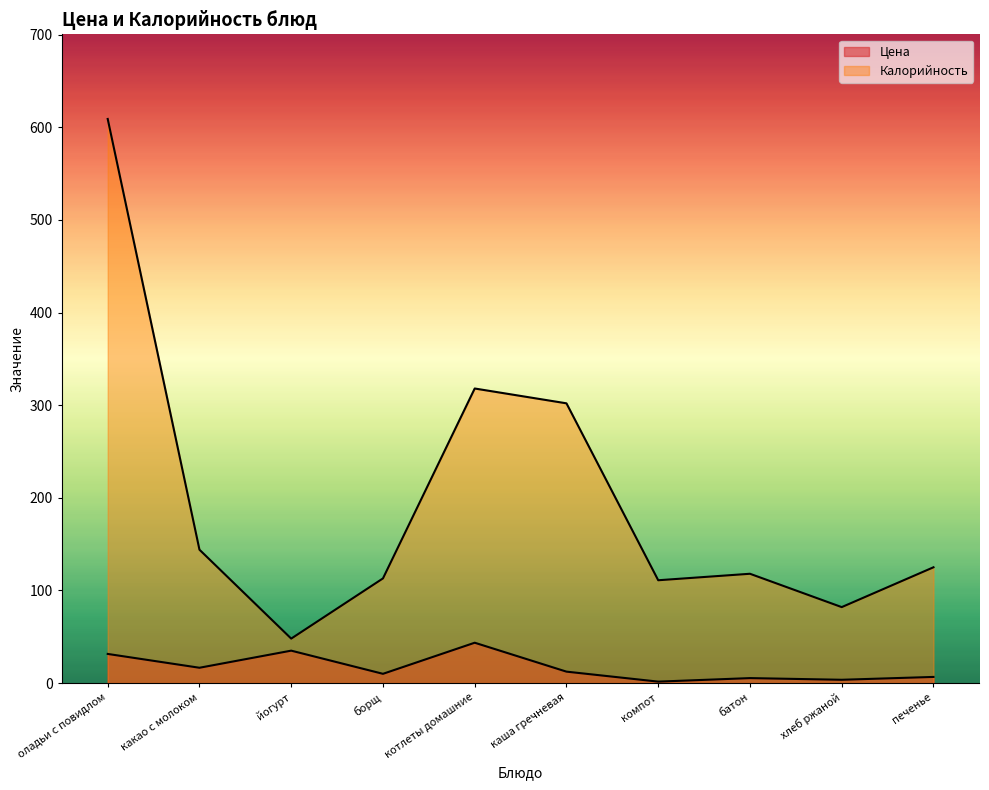

True or false: Калорийность and Цена cross at least once.

False